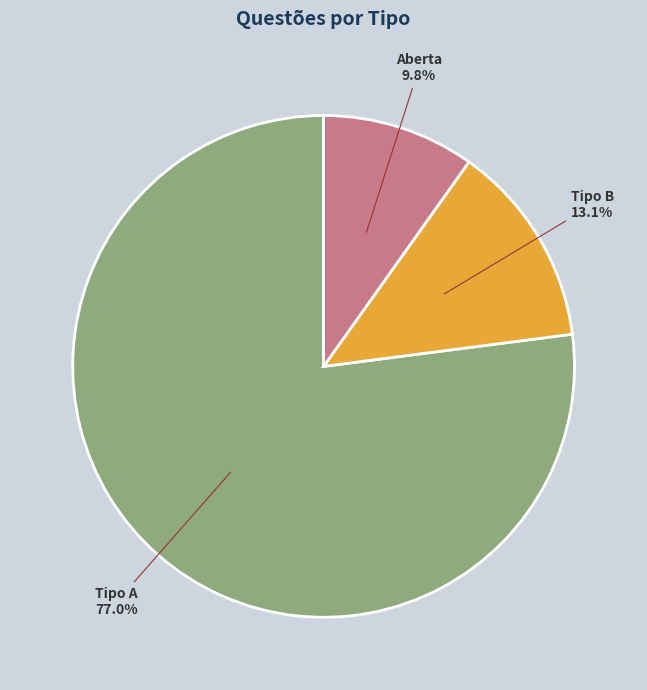

Is there any slice that represents more than half of the pie?

Yes